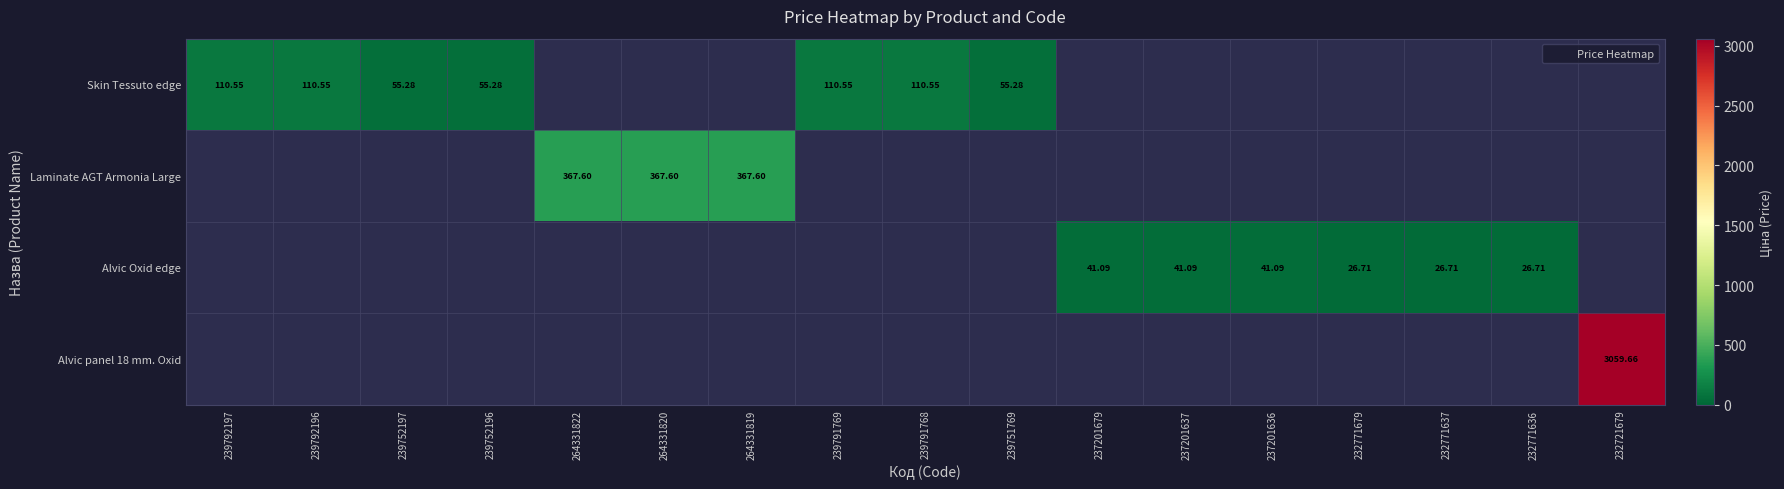

List the labels in order of Alvic Oxid edge value, largest first.

237201679, 237201637, 237201636, 232771679, 232771637, 232771636, 239792197, 239792196, 239752197, 239752196, 264331822, 264331820, 264331819, 239791769, 239791768, 239751769, 232721679